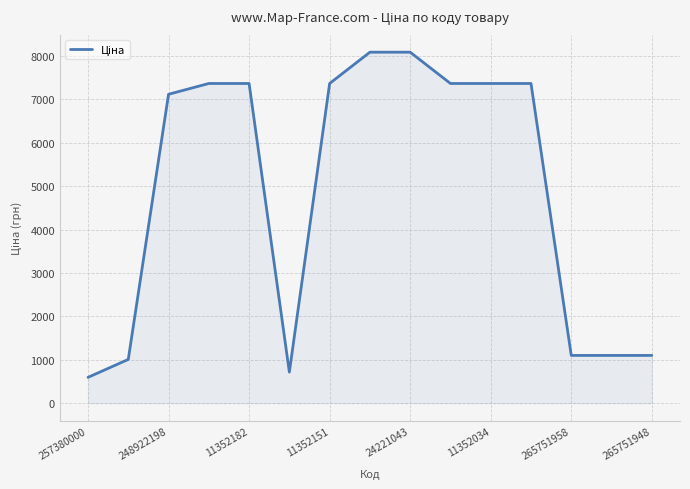

What is the maximum value shown in the chart?

8089.0